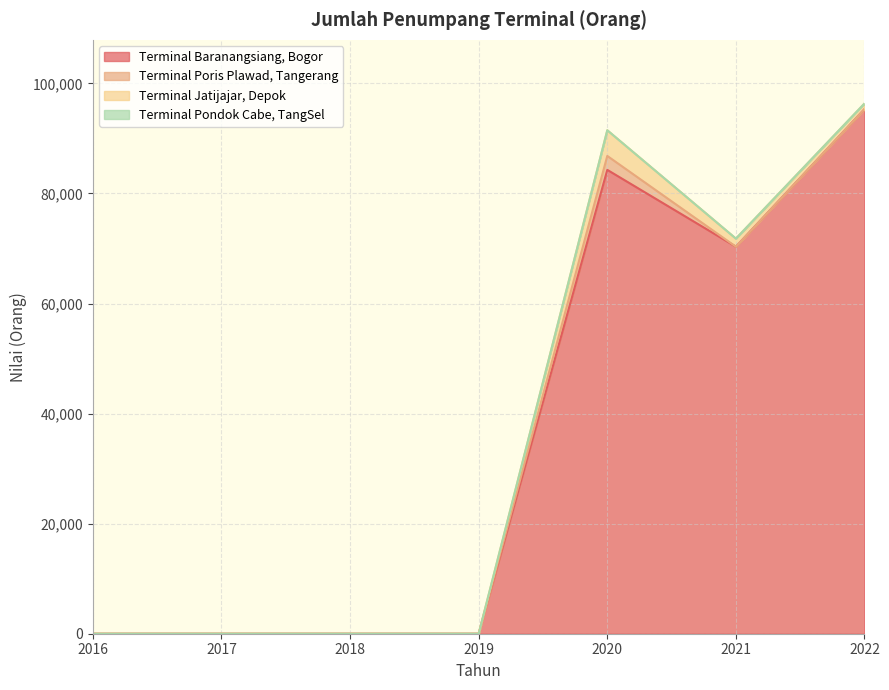

At which category is the sum across all series the highest?

2022